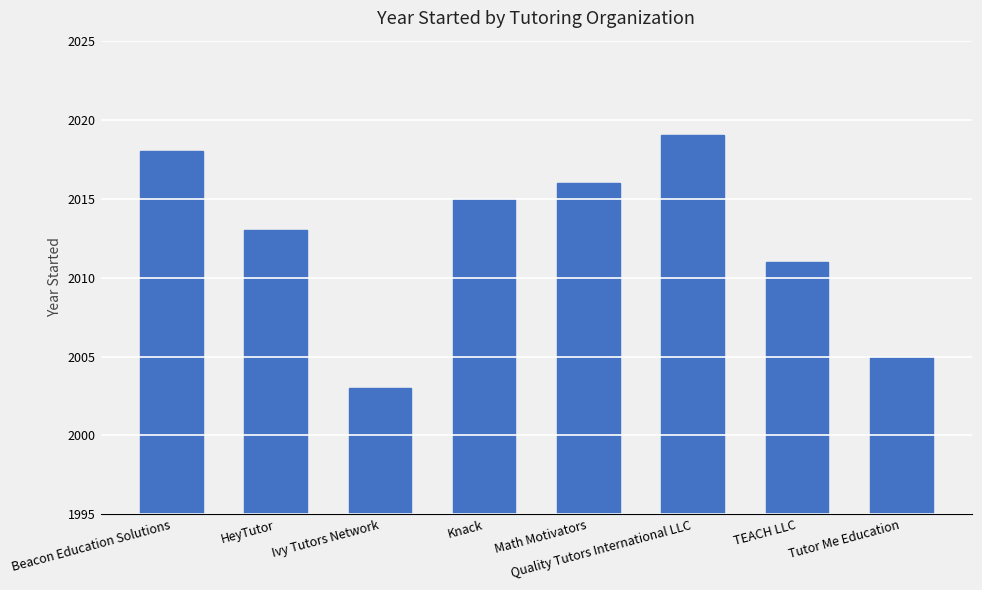

Between Quality Tutors International LLC and Ivy Tutors Network, which is larger?

Quality Tutors International LLC